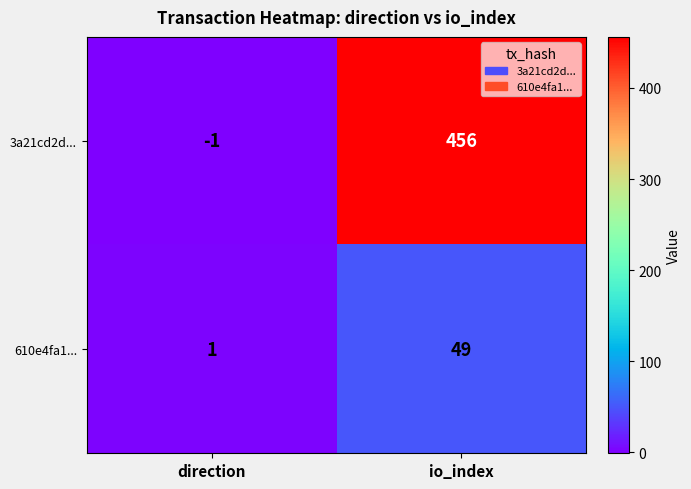

Is it true that 610e4fa1... equals 83 at io_index?

False